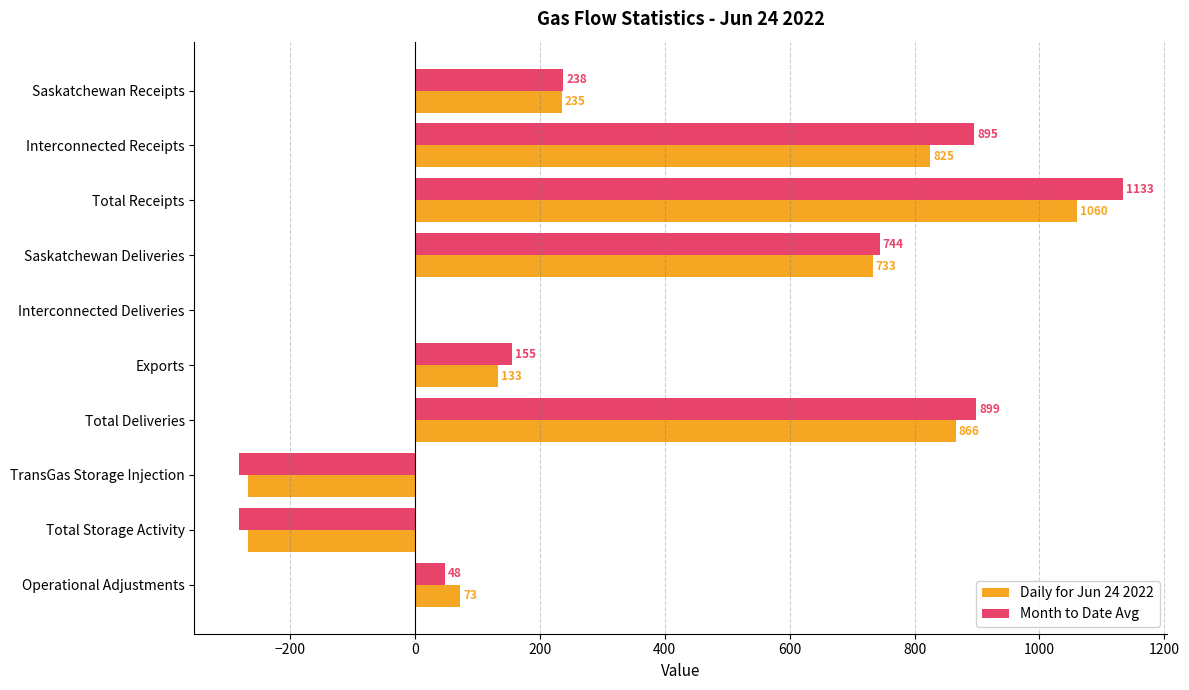

Where is Daily for Jun 24 2022 nearest to the value 396?

Saskatchewan Receipts